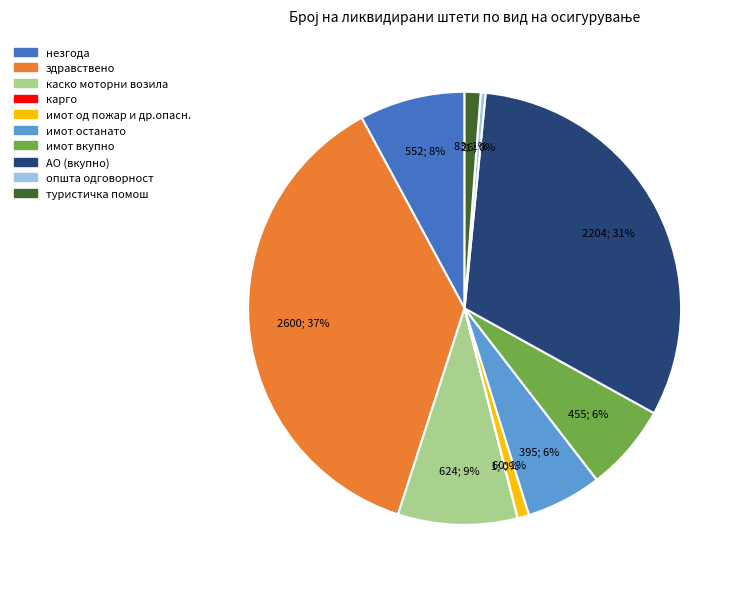

Between здравствено and незгода, which is larger?

здравствено